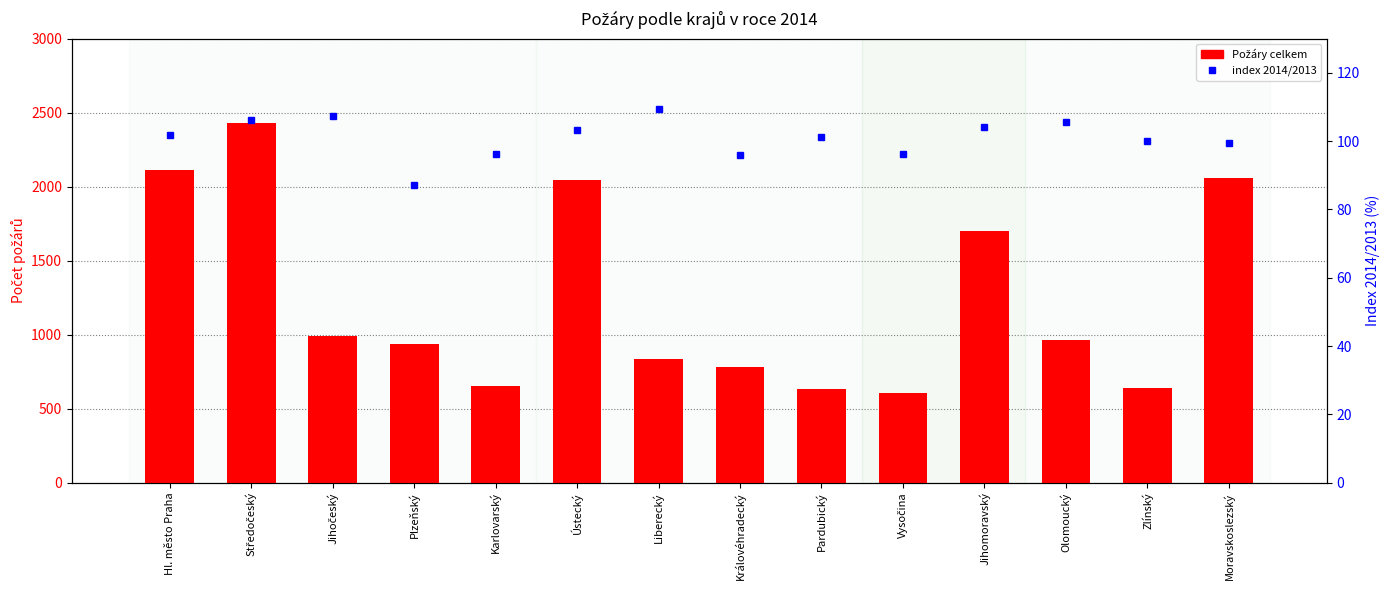

What is the approximate value of Požáry celkem at Plzeňský?

938.0